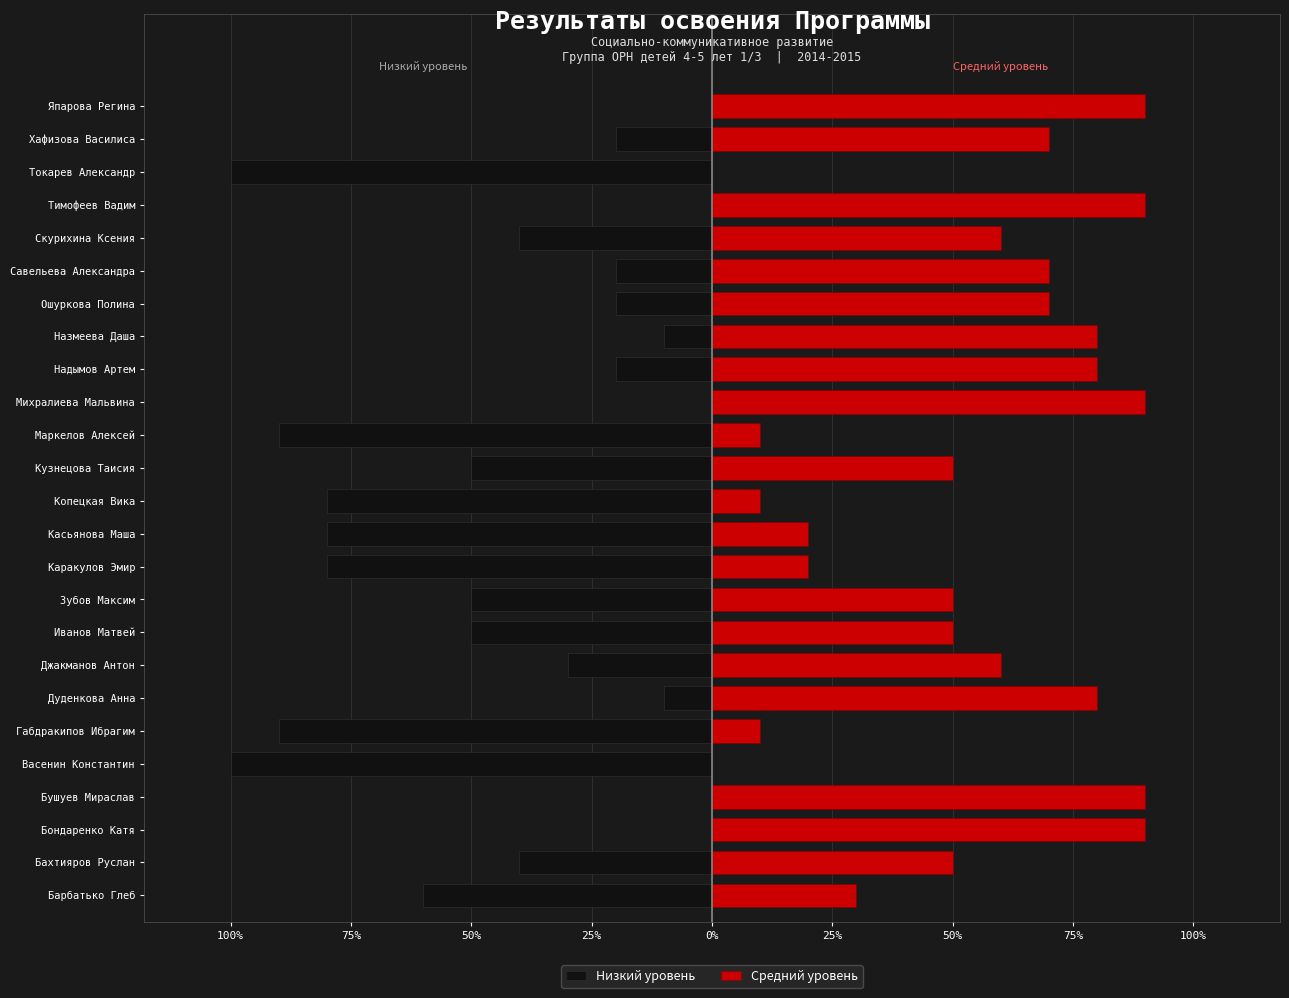

What is the lowest value of the Низкий уровень series?

-1.0